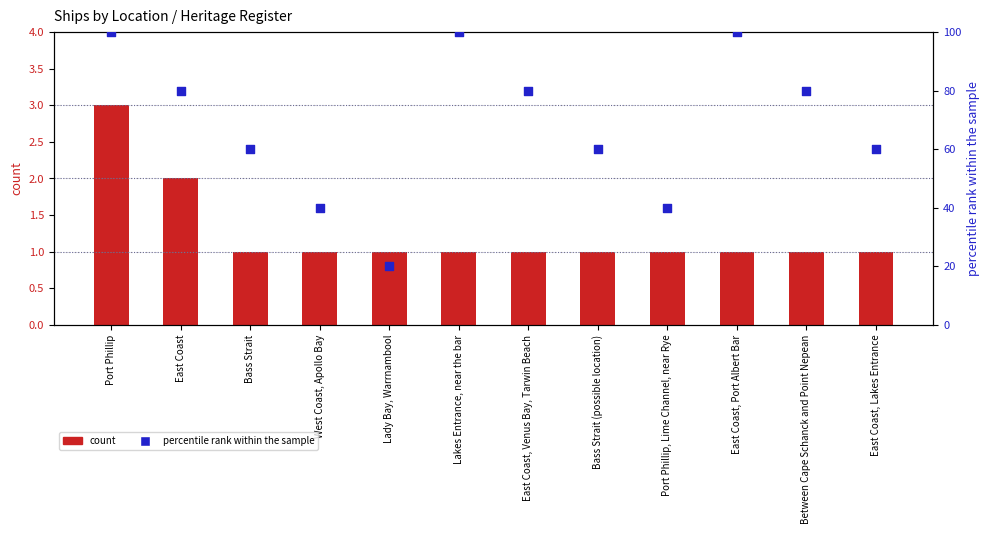

At which category is the sum across all series the highest?

Port Phillip